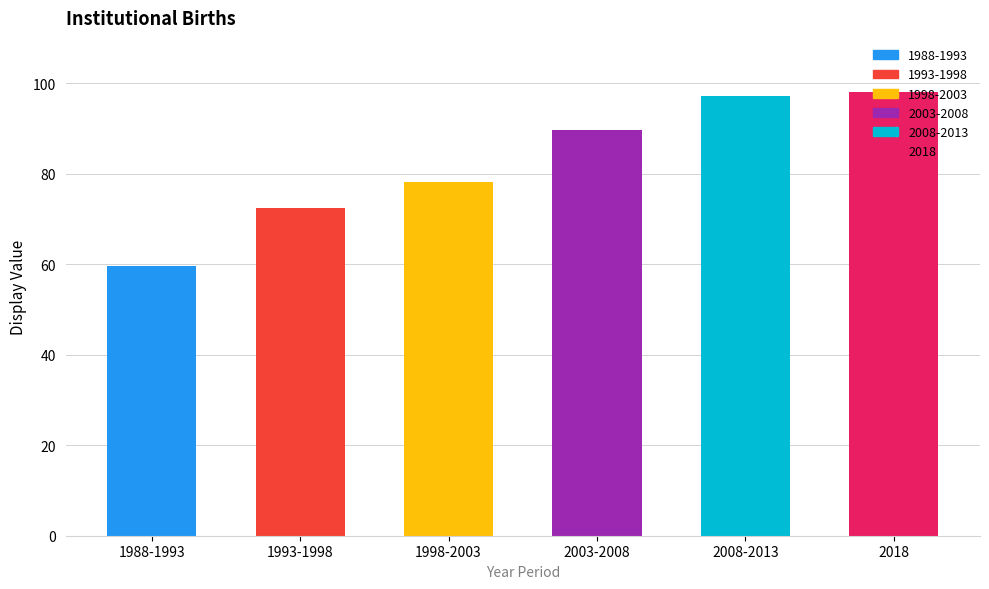

Reading left to right, extract all data points from this chart.

59.6	72.5	78.2	89.7	97.2	98.0